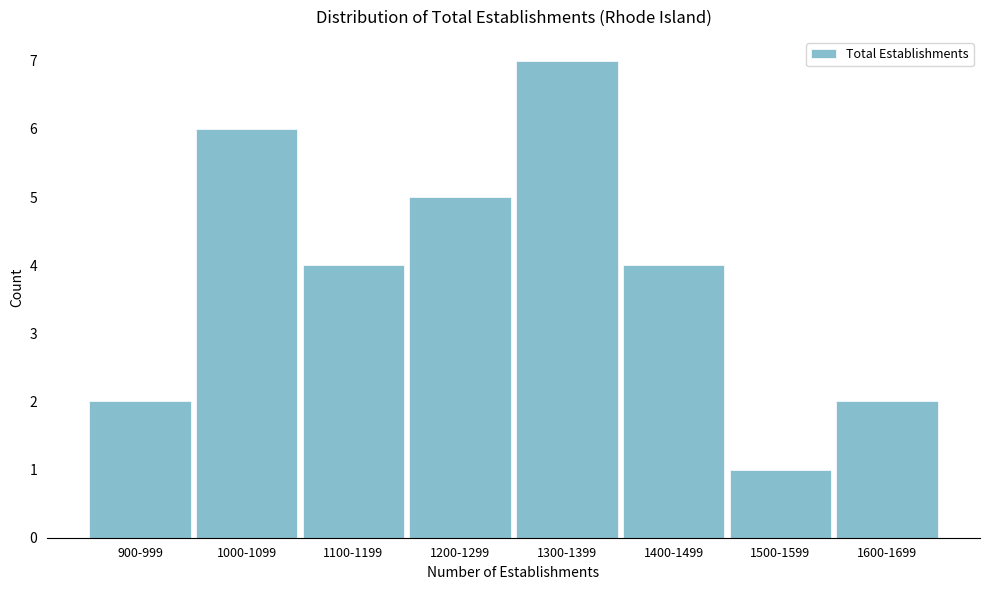

Reading left to right, transcribe all the data shown in this chart.

900-999=2	1000-1099=6	1100-1199=4	1200-1299=5	1300-1399=7	1400-1499=4	1500-1599=1	1600-1699=2